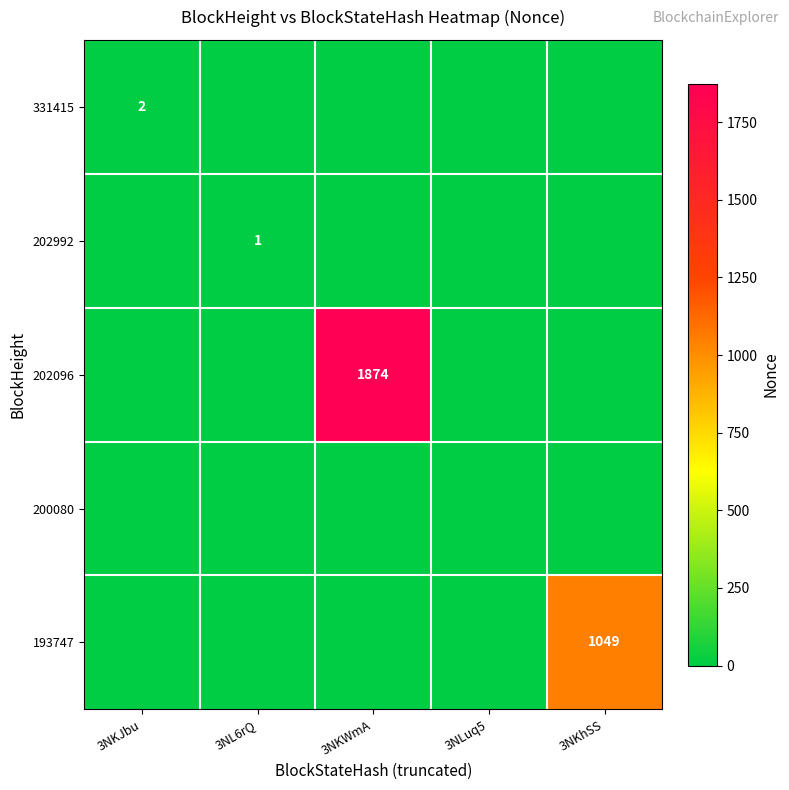

True or false: 331415 has a value of 1 at 3NKJbu.

False